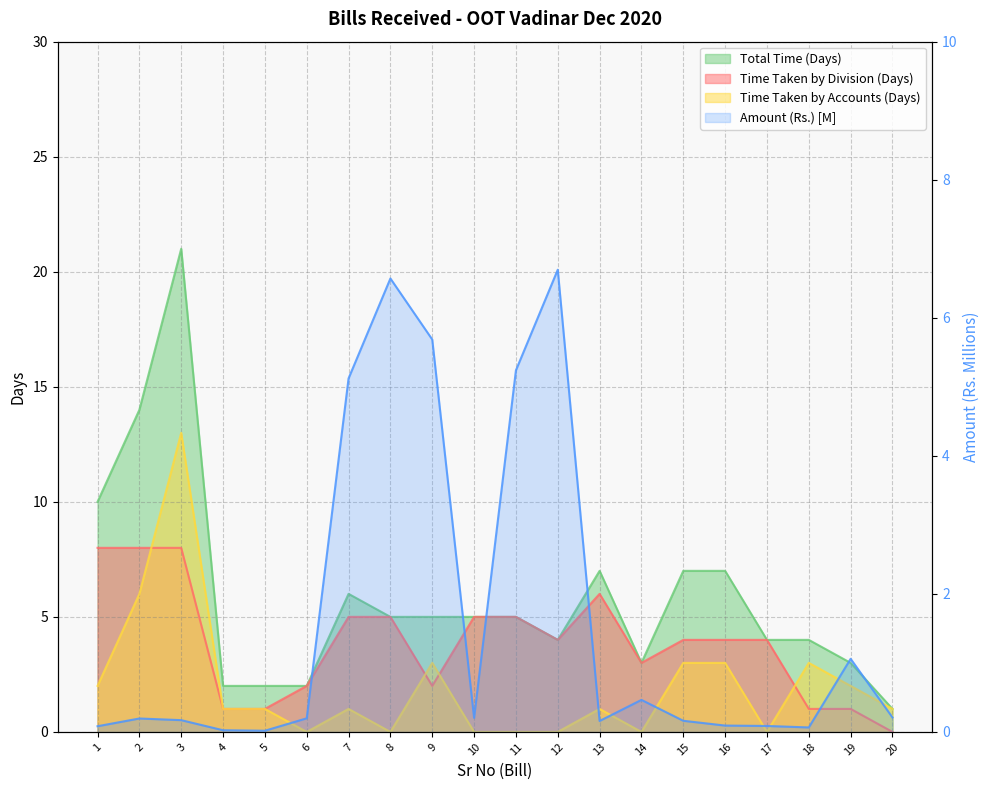

Reading left to right, extract all data points from this chart.

1=0.1	2=0.2	3=0.2	4=0.0	5=0.0	6=0.2	7=5.1	8=6.6	9=5.7	10=0.2	11=5.2	12=6.7	13=0.2	14=0.5	15=0.2	16=0.1	17=0.1	18=0.1	19=1.1	20=0.2